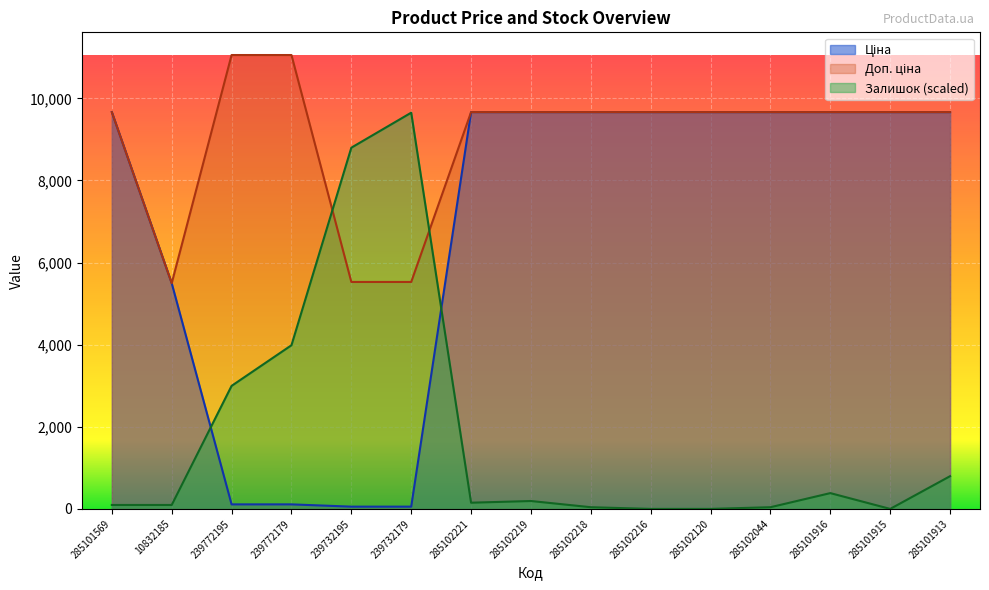

Is the value of Доп. ціна at 285102120 greater than the value of Ціна at 285101916?

No